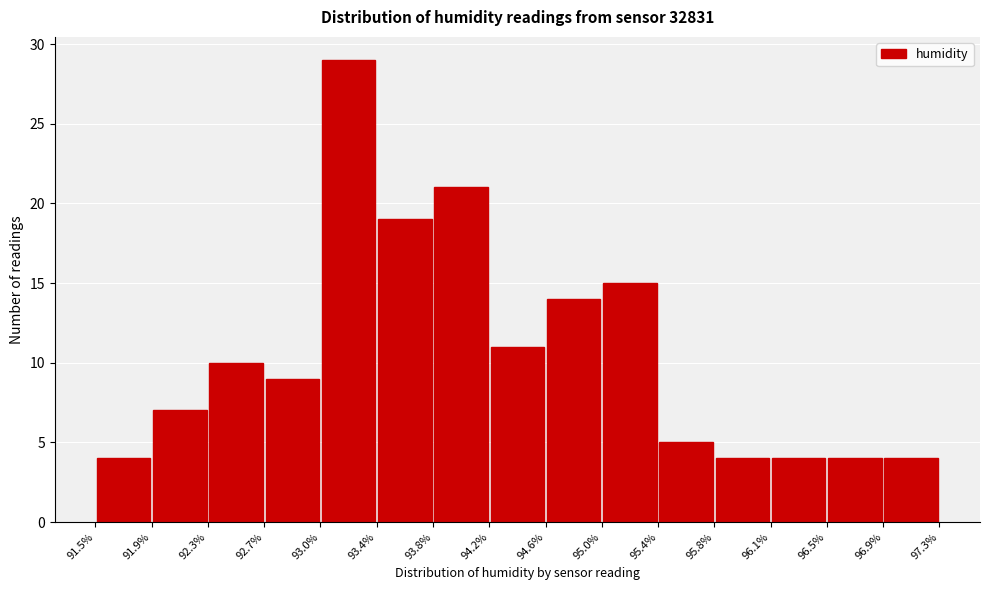

Which range on the x-axis has the tallest bar?

93.0% to 93.4%